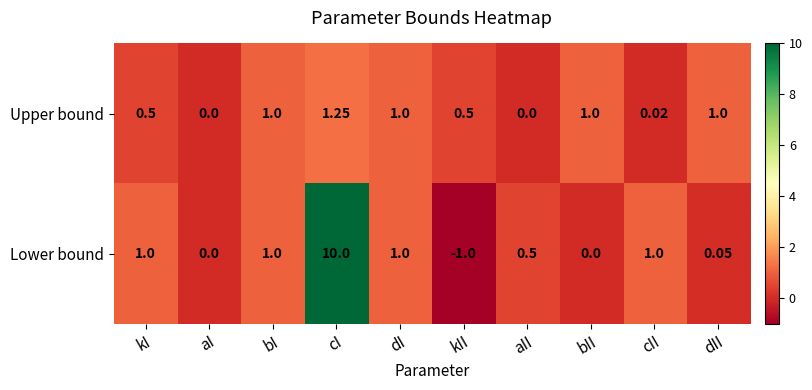

At aII, list the series in order from largest to smallest.

Lower bound, Upper bound